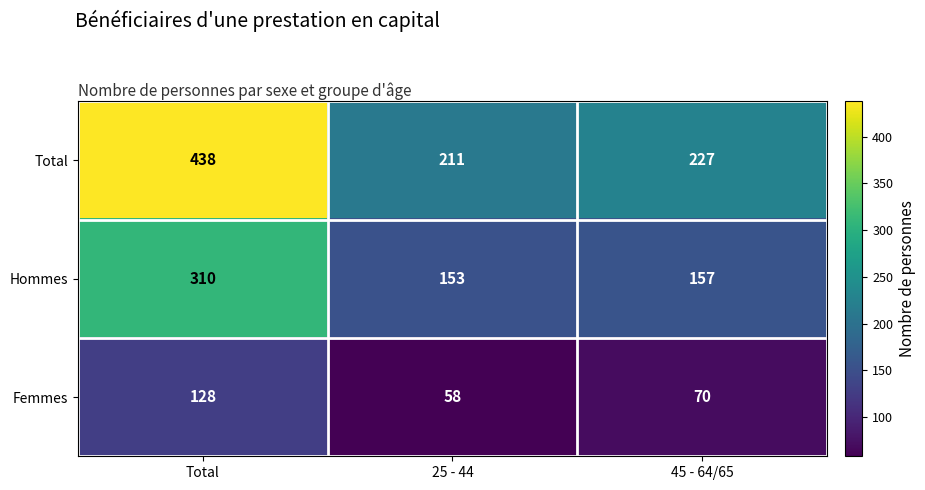

What value does the Femmes series have at 25 - 44, to the nearest 10?

60